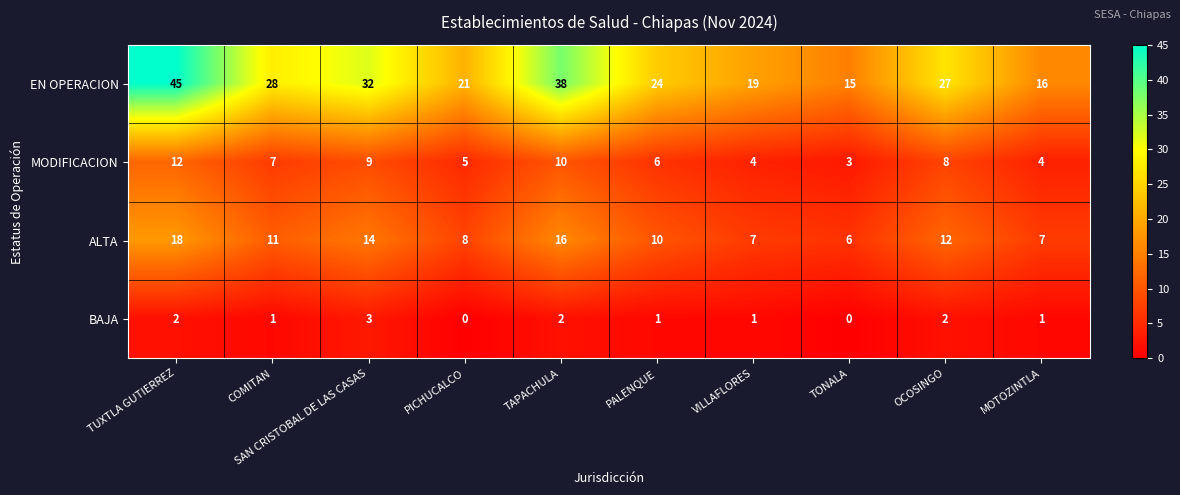

Where is ALTA nearest to the value 12?

OCOSINGO